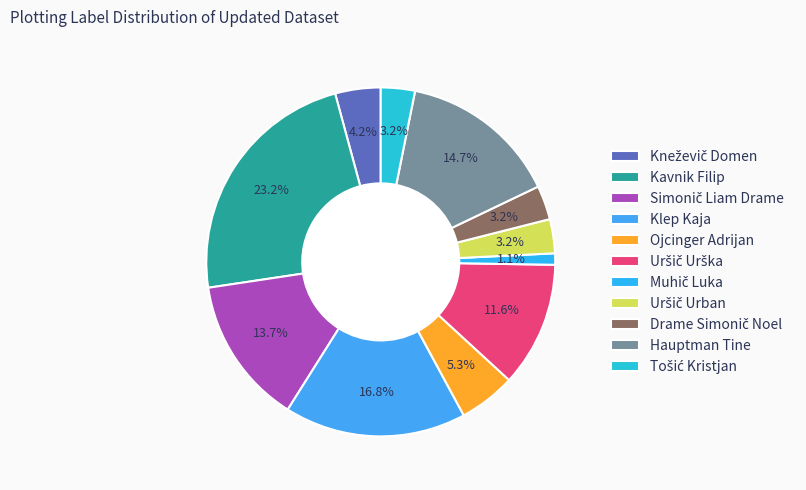

Between Uršič Urška and Drame Simonič Noel, which is larger?

Uršič Urška